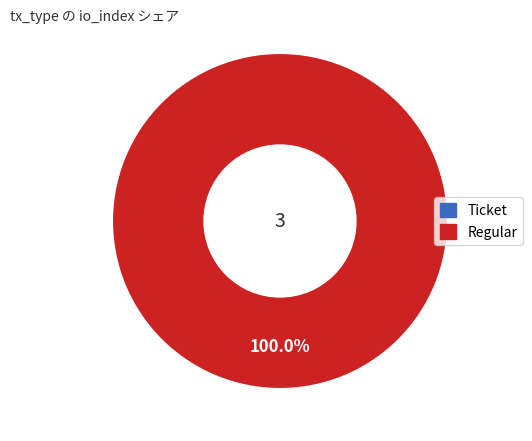

True or false: Regular (io_index=3) accounts for 99% of the total.

False